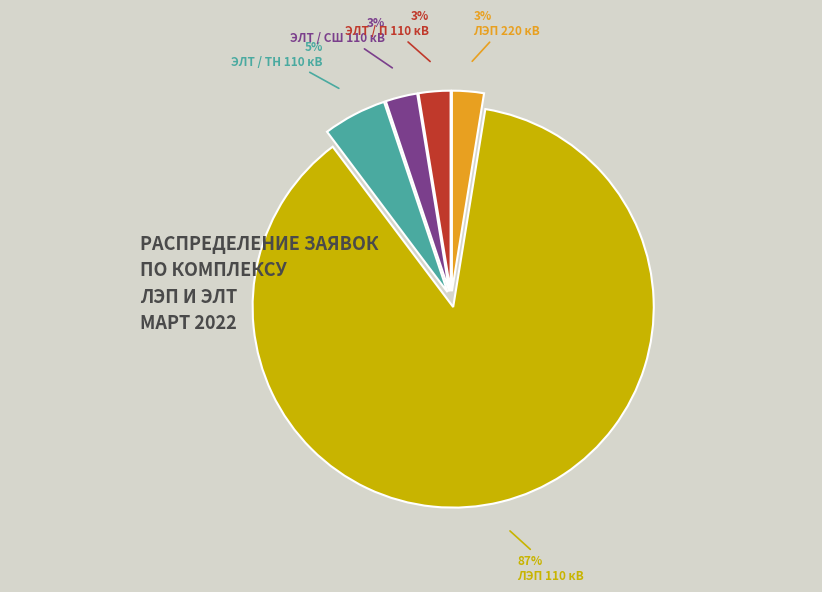

Between ЭЛТ / П 110 кВ and ЭЛТ / ТН 110 кВ, which is larger?

ЭЛТ / ТН 110 кВ